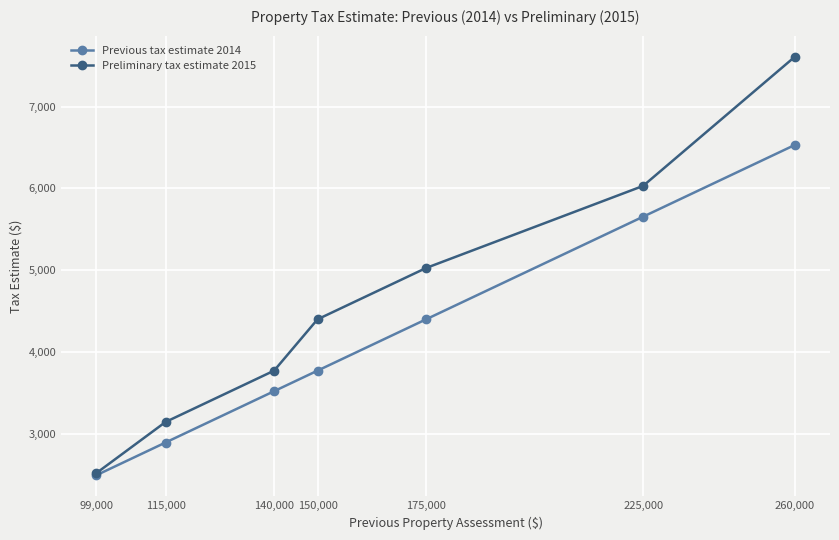

The value of Previous tax estimate 2014 at 175,000 is 4397.8. True or false?

True